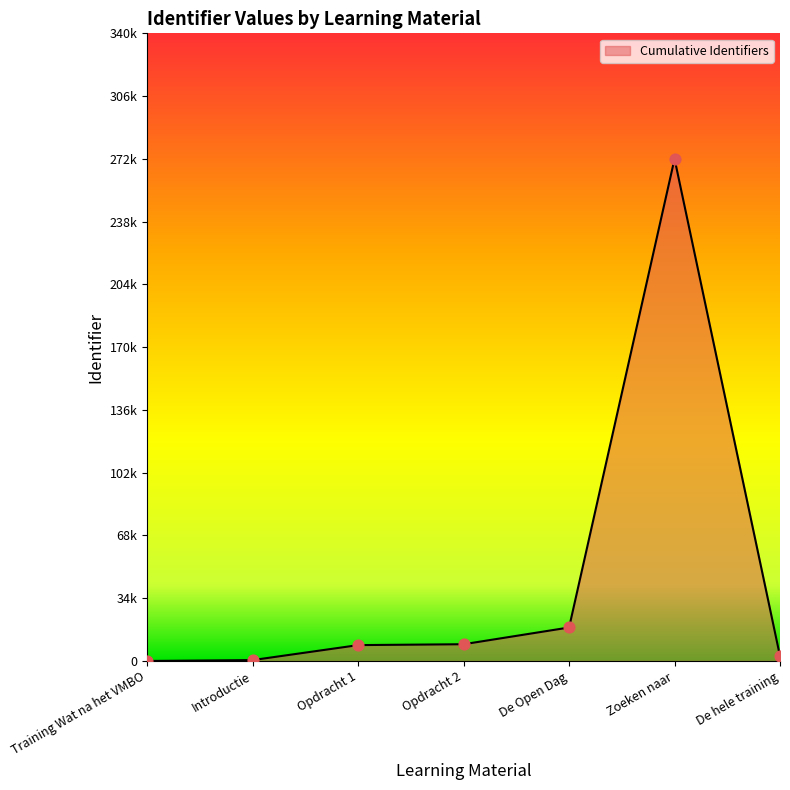

What is the change in value from Opdracht 2 to Zoeken naar?

+262933.3